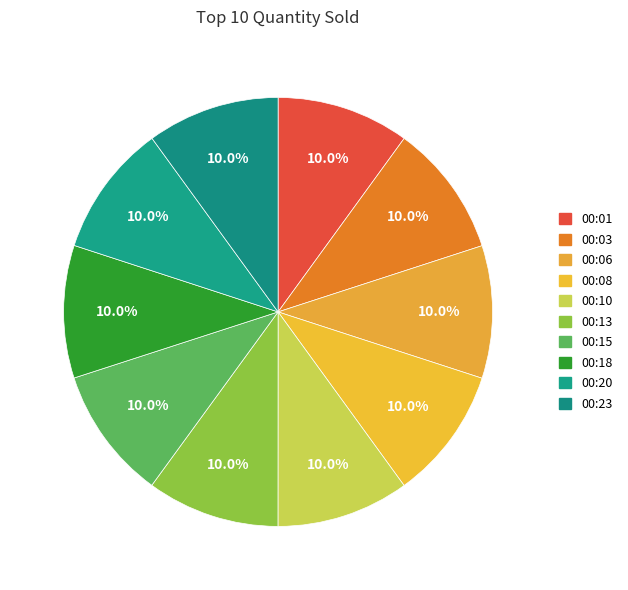

What portion of the pie excludes 00:03?

90.0%